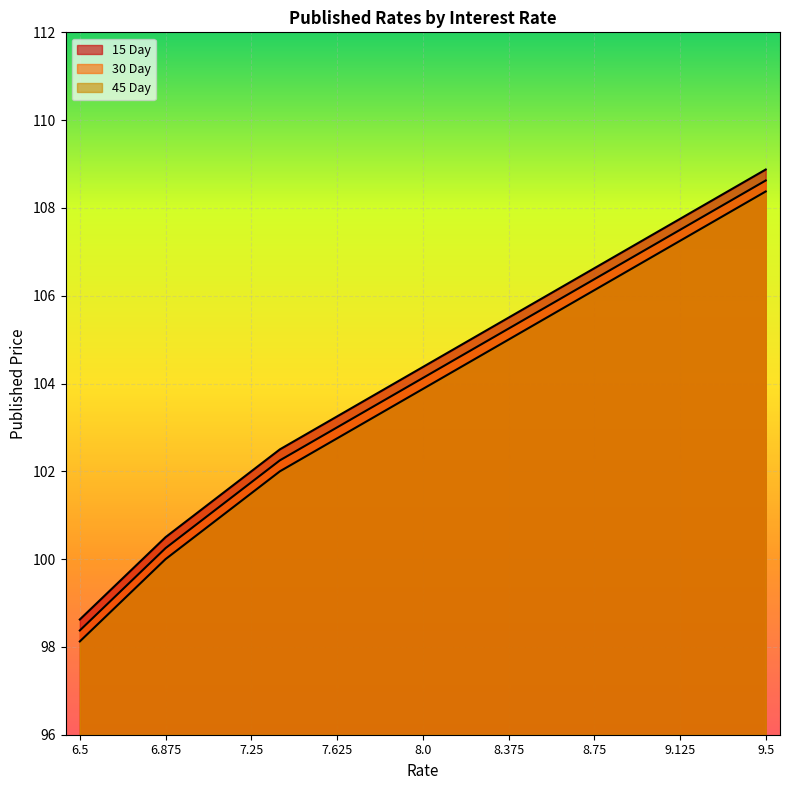

At which label does 15 Day first exceed 104?

8.0